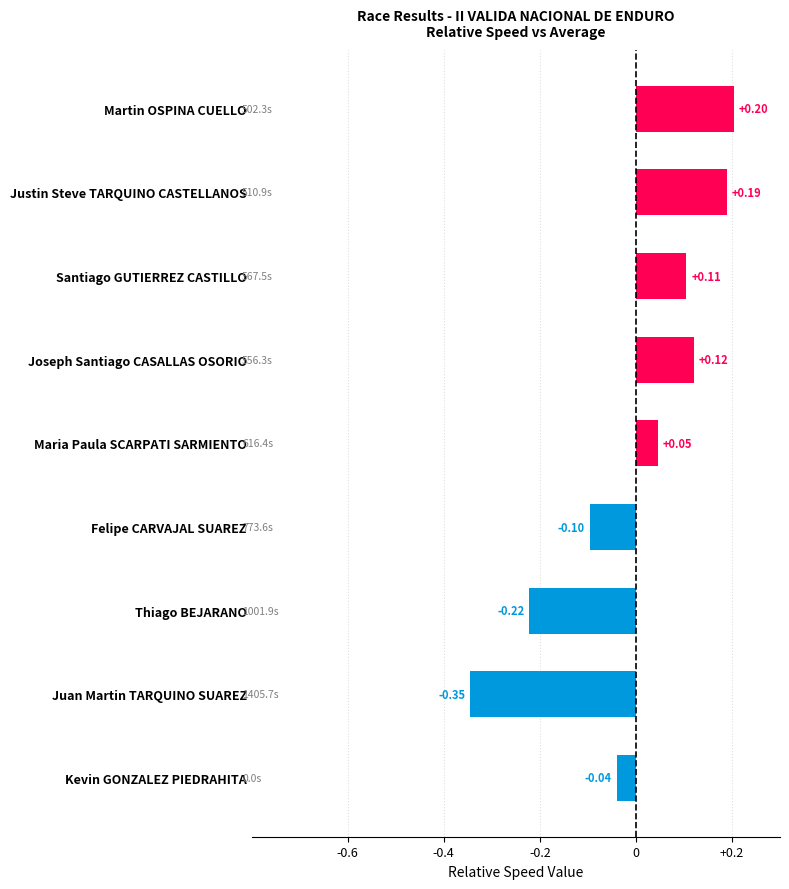

What is the change in value from Thiago BEJARANO to Kevin GONZALEZ PIEDRAHITA?

+0.2